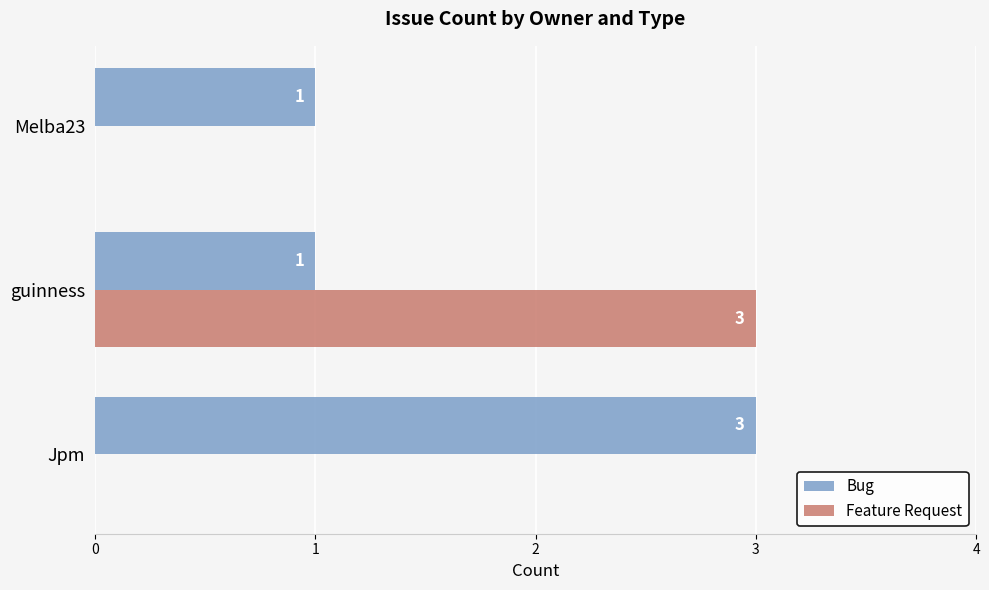

True or false: Bug has a value of 1 at guinness.

True